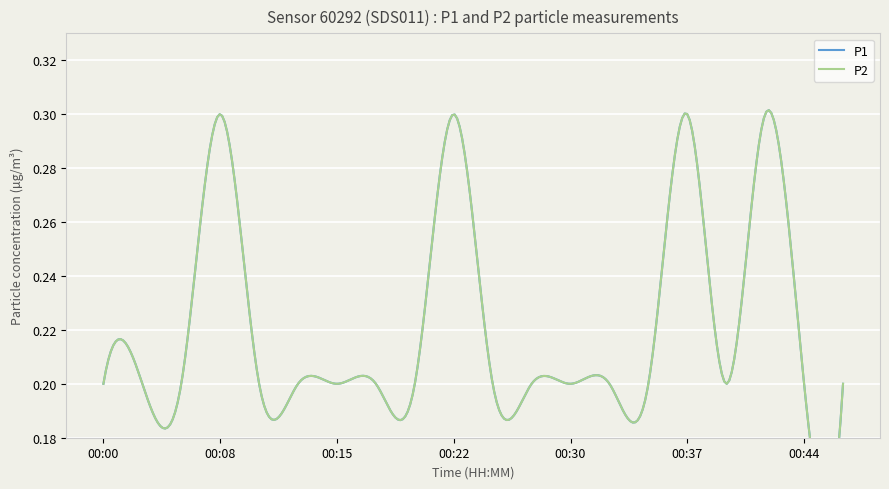

What is the value of the P2 point at the 12th from the left?

0.2